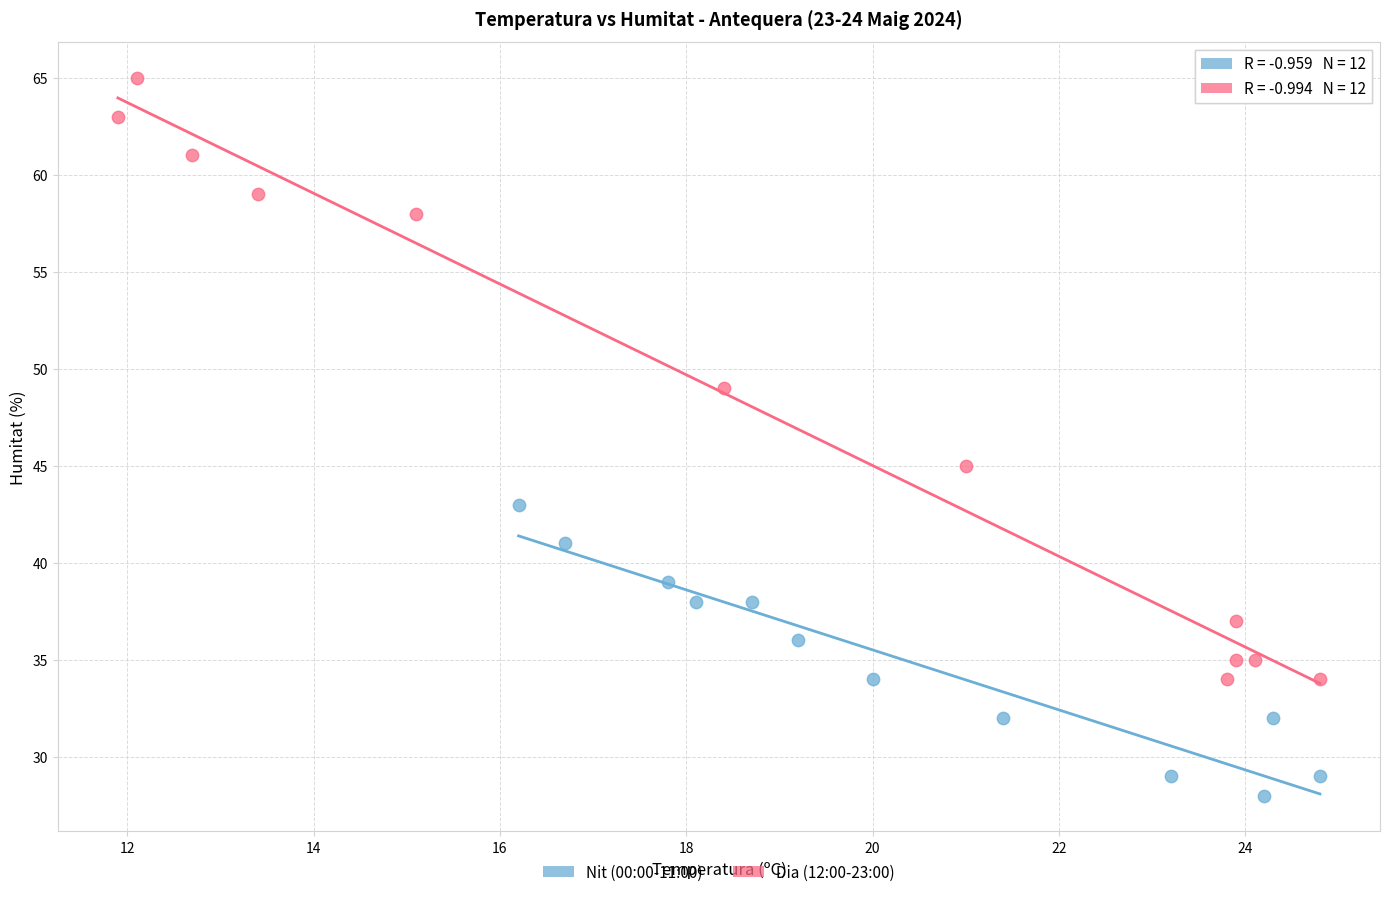

Which series contains the lowest Y value?

Nit (00:00-11:00)